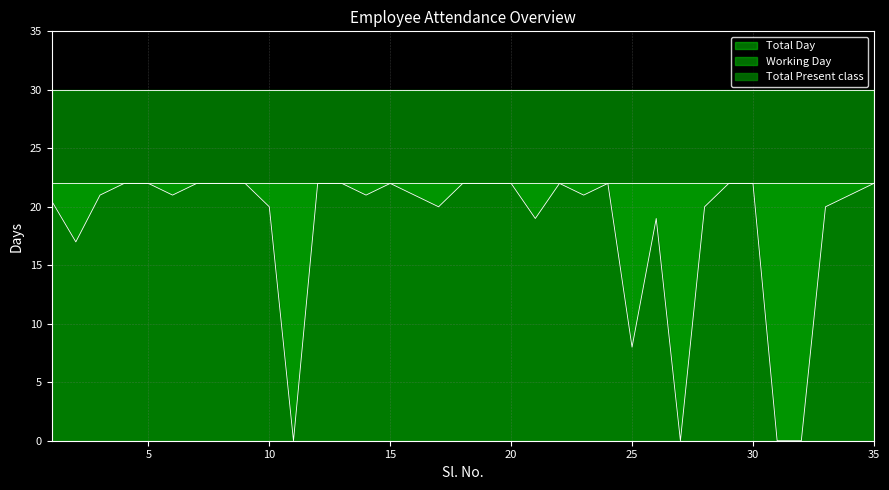

Does the chart have visible grid lines?

Yes